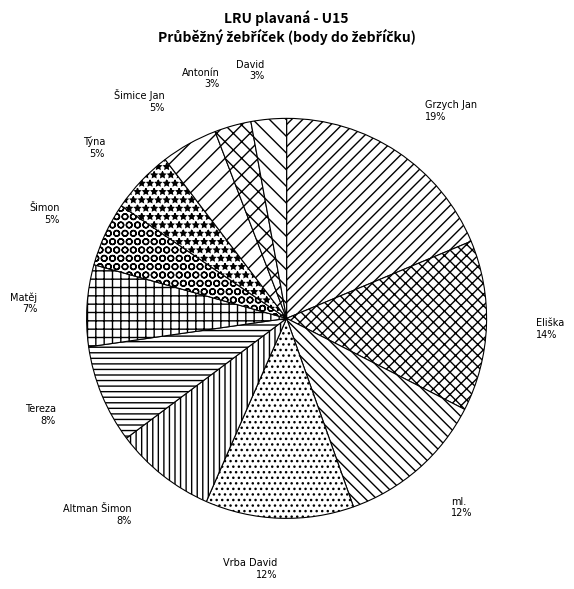

How many slices are in this pie chart?

12